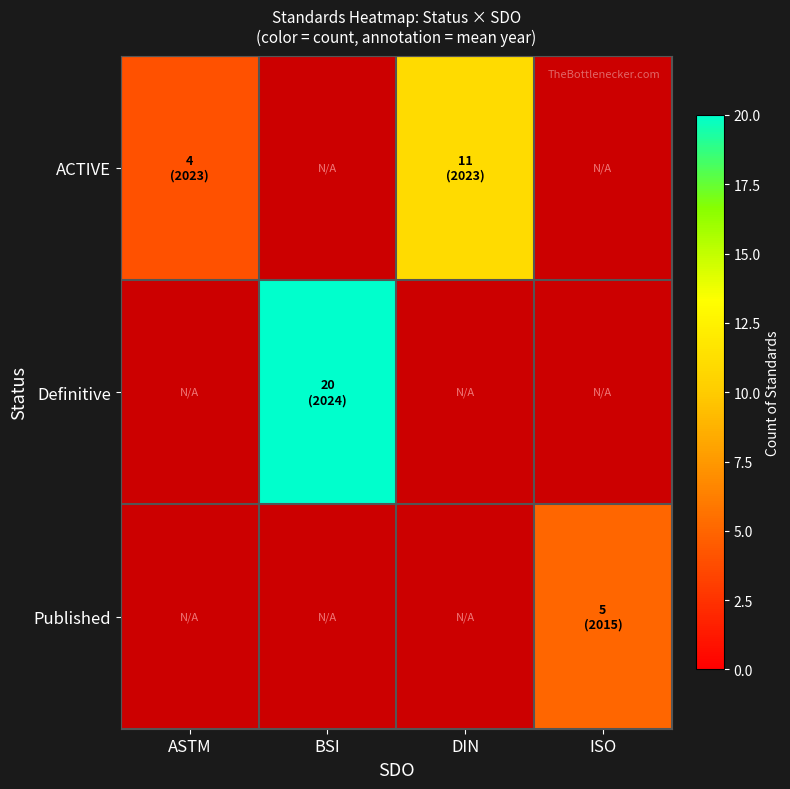

How many distinct data groups are displayed?

3